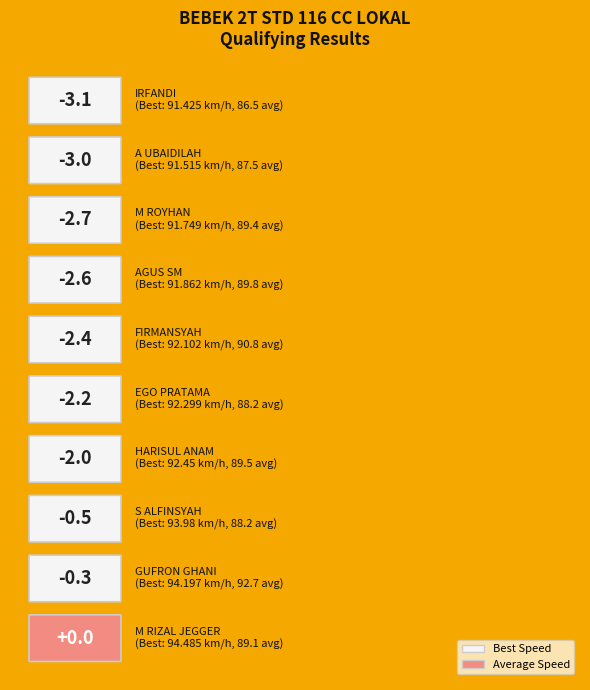

Reading left to right, list all the values displayed in this chart.

Best Speed: 94.5	94.2	94.0	92.5	92.3	92.1	91.9	91.7	91.5	91.4
Average Speed: 89.1	92.7	88.2	89.5	88.2	90.8	89.8	89.4	87.5	86.5